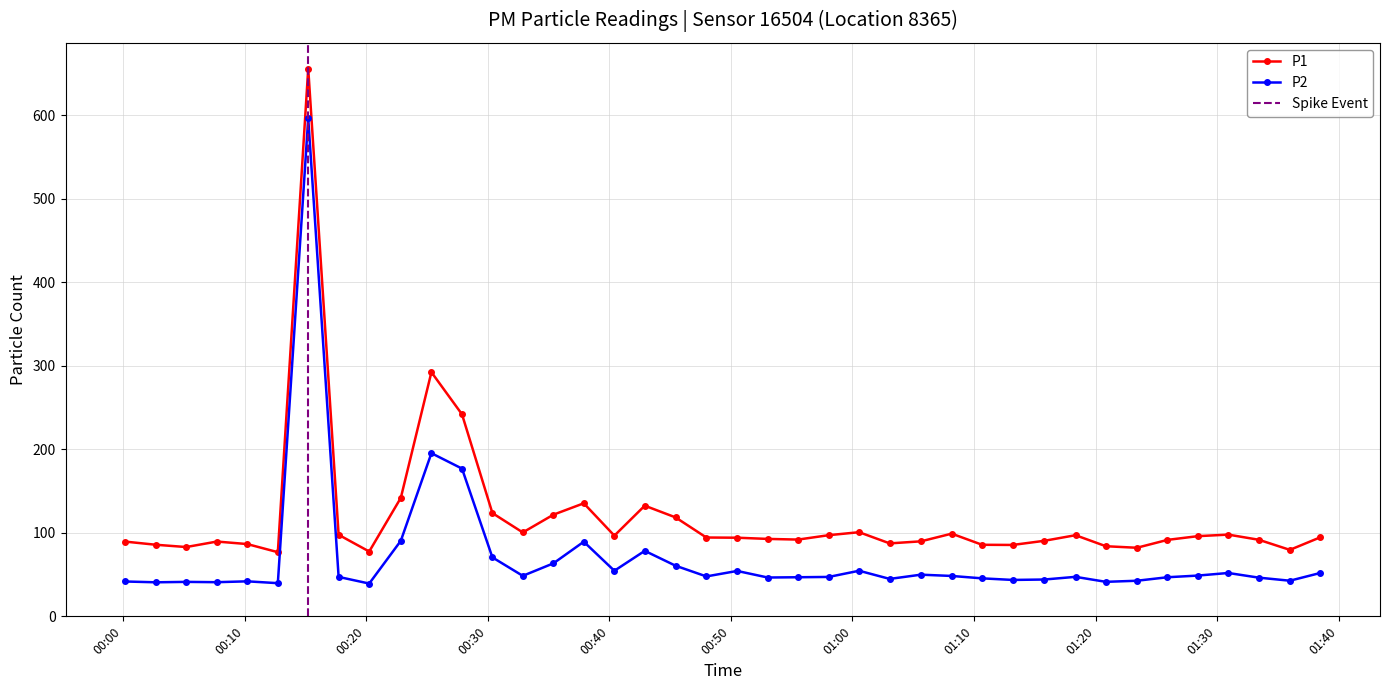

True or false: P1 and P2 intersect in this chart.

False